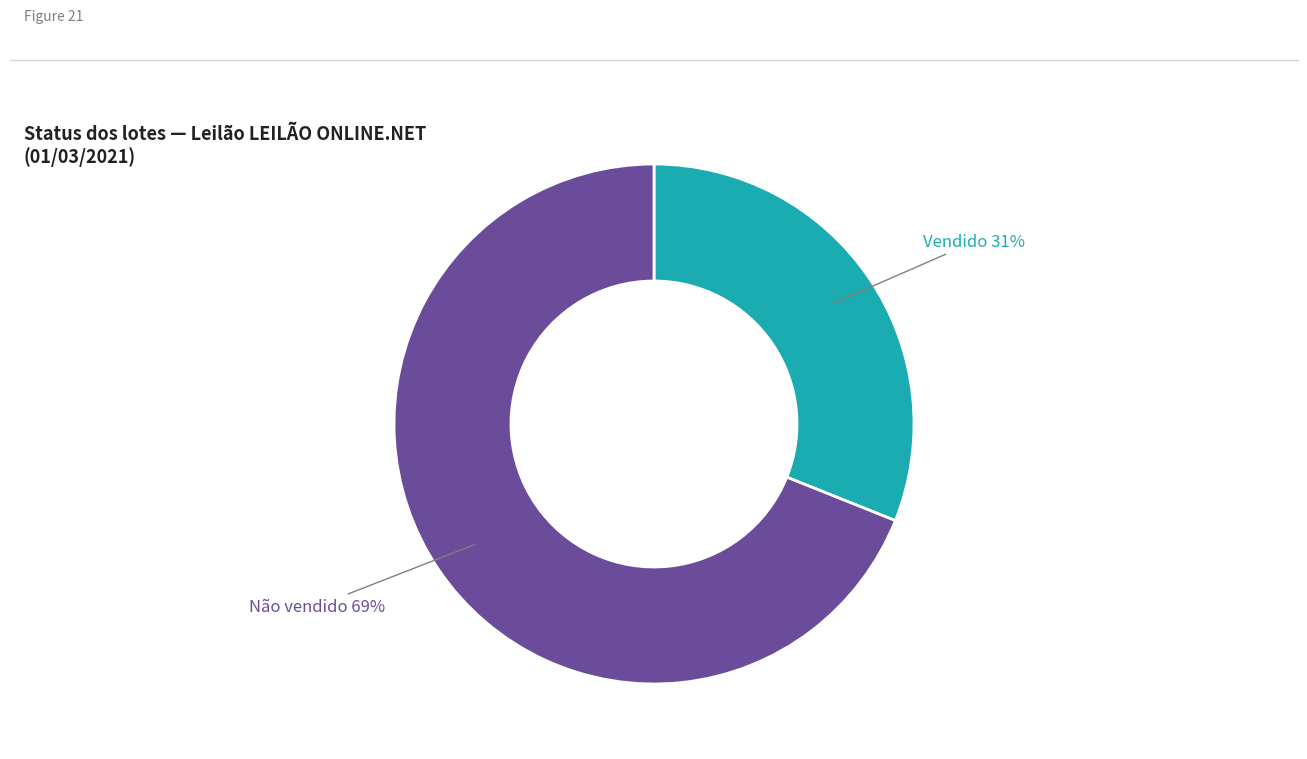

To the nearest percent, what is the average slice percentage?

50%